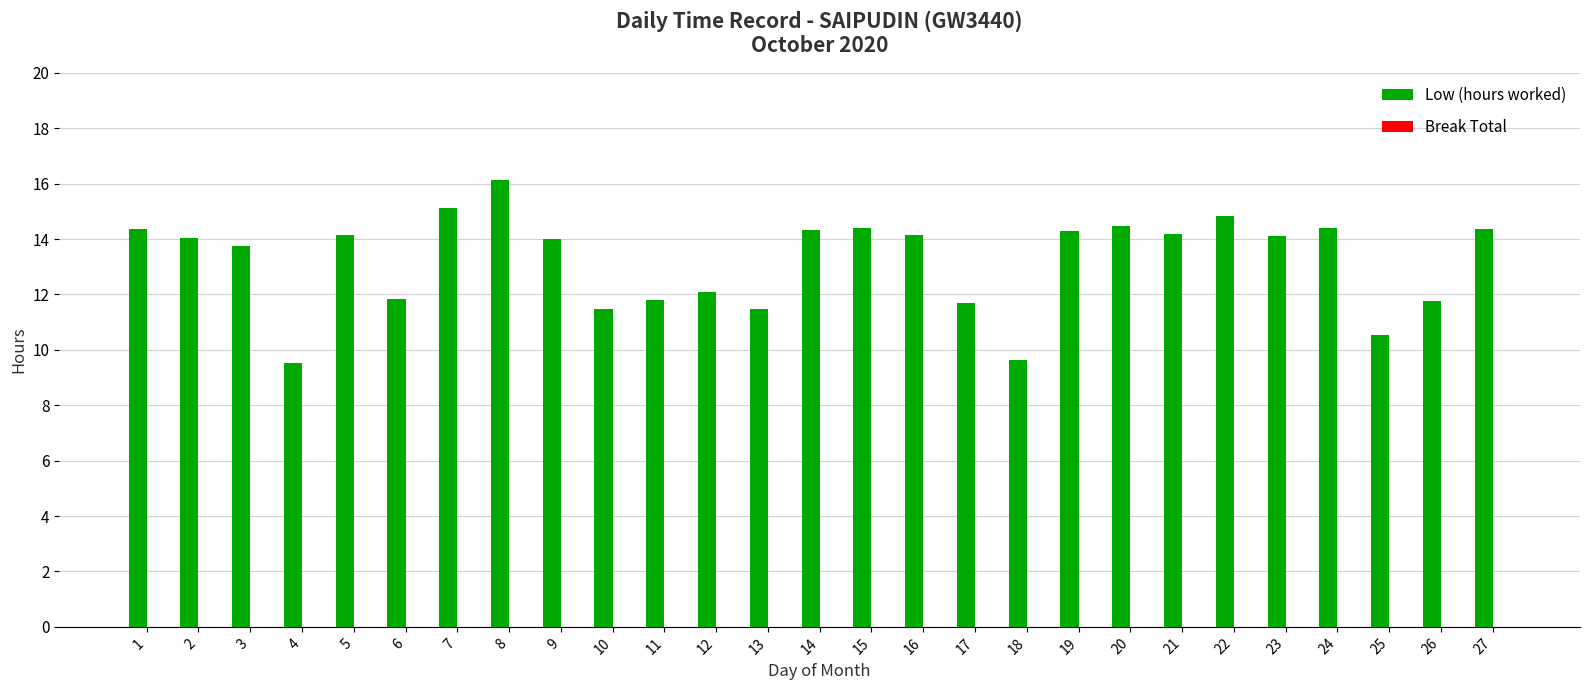

Are the bars horizontal?

No